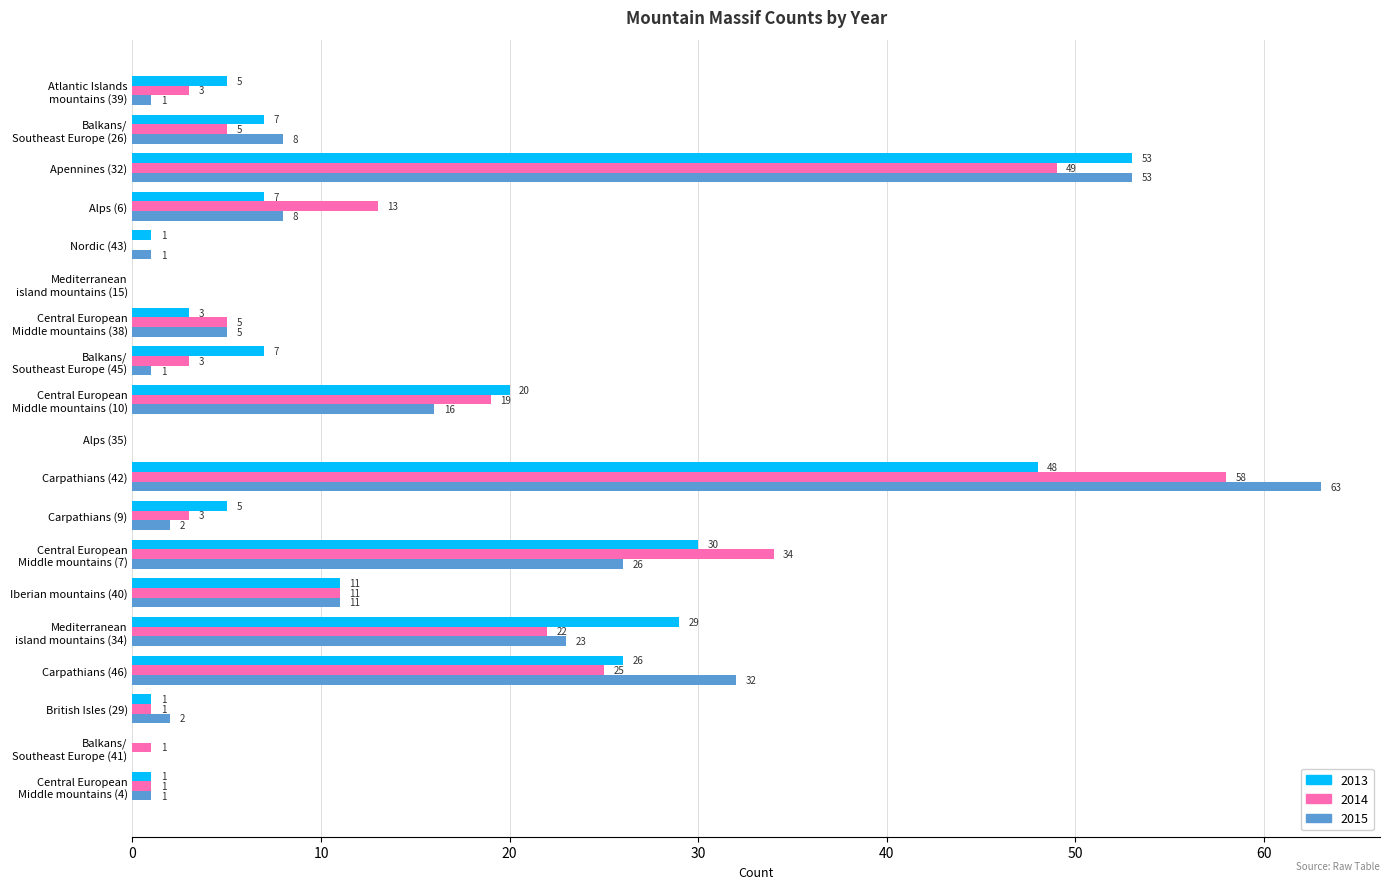

True or false: 2013 has a value of 3 at Carpathians (9).

False